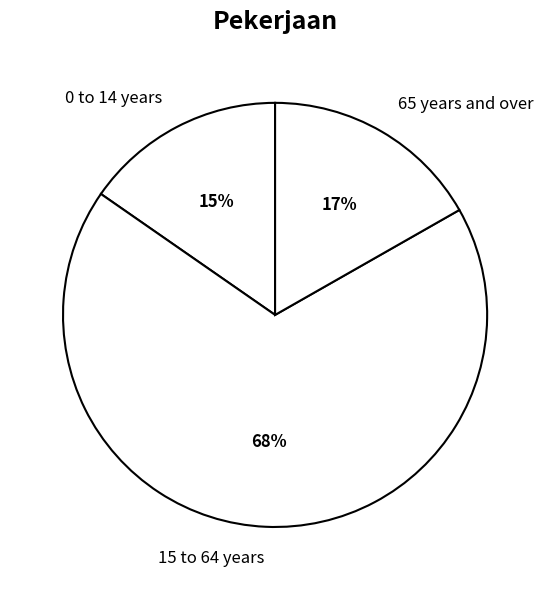

To the nearest percent, what portion does 65 years and over represent?

17%